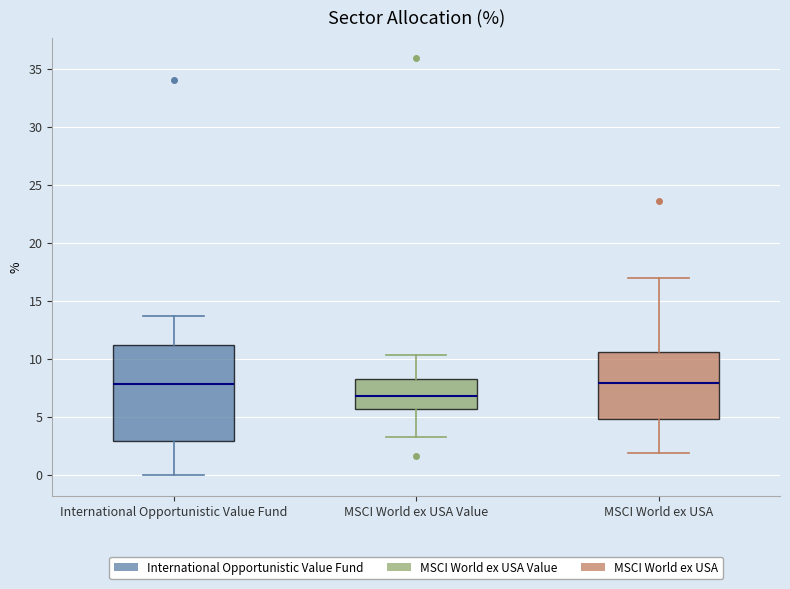

Reading left to right, transcribe this box plot: for each box, give where its median line is, the range the box spans, and where its two whiskers end, as read against the y-axis. The values are not printed on the chart, so give them approximately, as read against the axis.

International Opportunistic Value Fund: median 8.0, box 3.0 to 11.0, whiskers 0.0 to 13.5
MSCI World ex USA Value: median 7.0, box 5.5 to 8.5, whiskers 3.5 to 10.5
MSCI World ex USA: median 8.0, box 5.0 to 10.5, whiskers 2.0 to 17.0